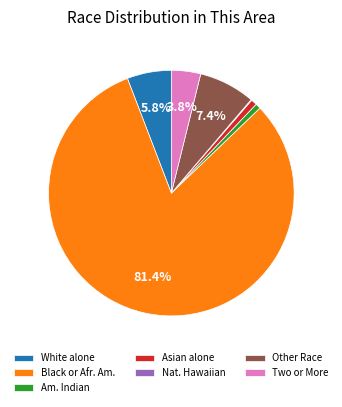

Between Black or Afr. Am. and Am. Indian, which is larger?

Black or Afr. Am.